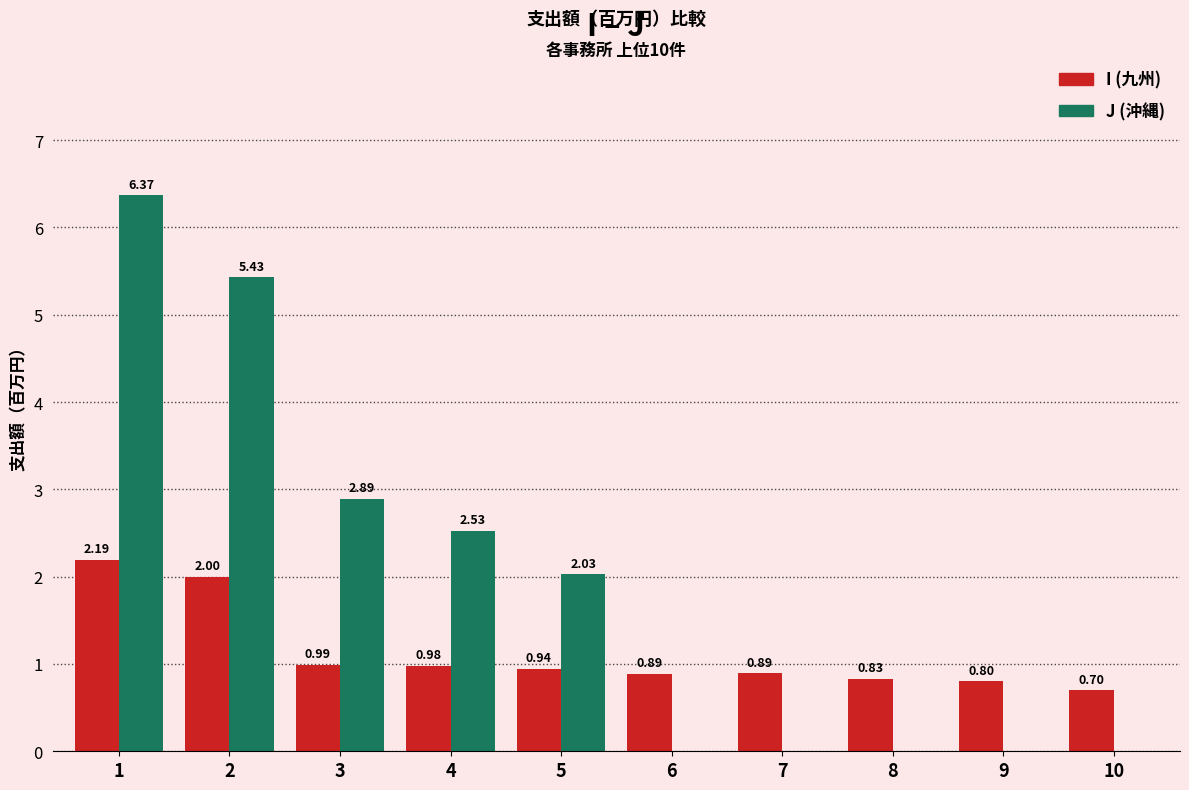

Between 2 and 7, which series saw the biggest shift?

J (沖縄)